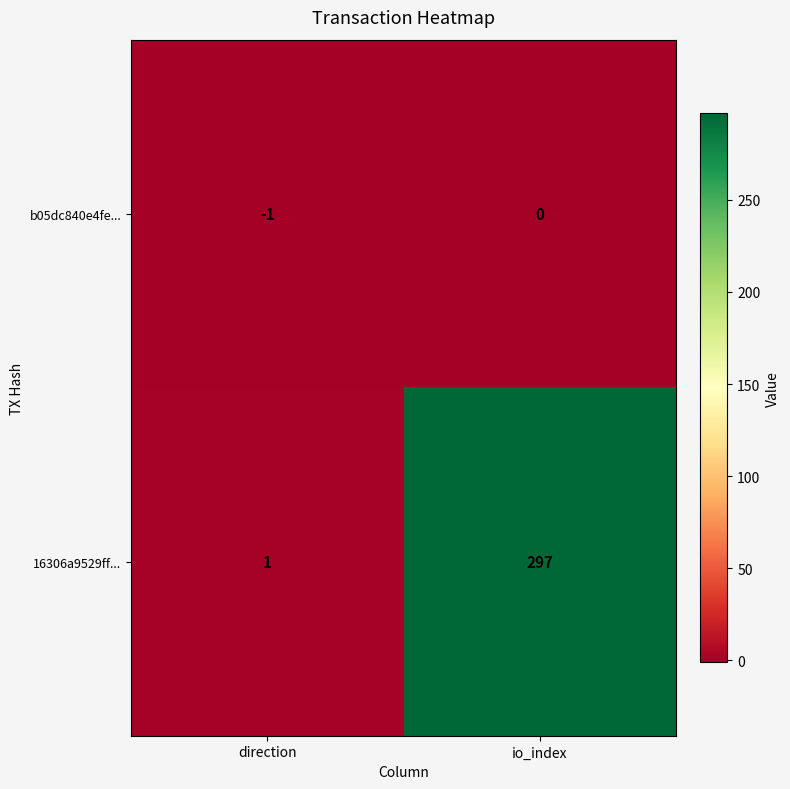

Reading left to right, list all the values displayed in this chart.

b05dc840e4fe...: -1	0
16306a9529ff...: 1	297